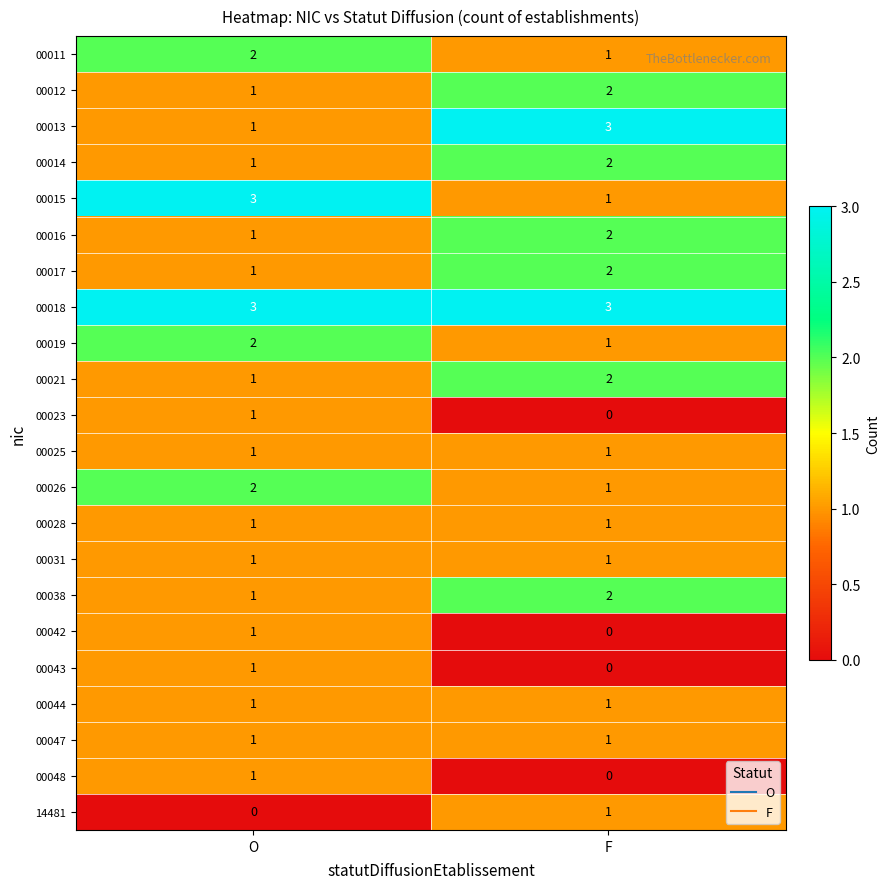

The value of 00018 at F is 4. True or false?

False